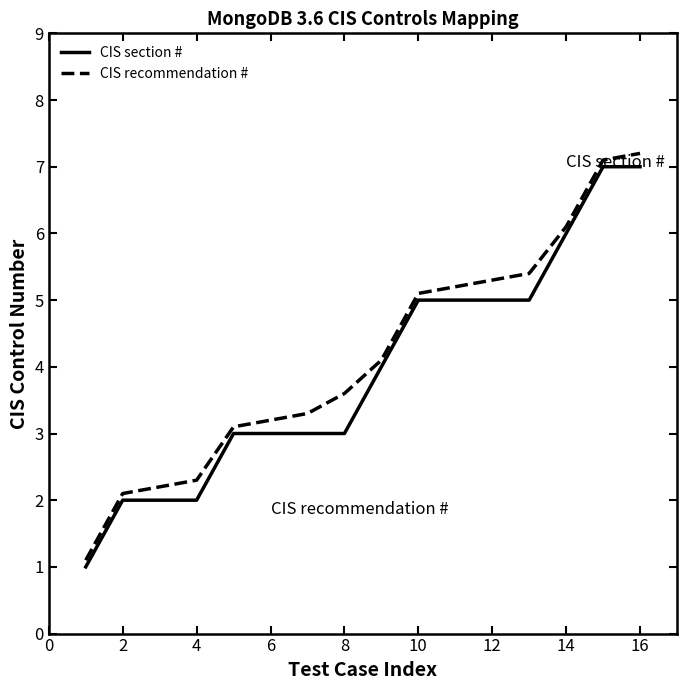

What is the difference between the maximum and minimum values in the CIS recommendation # series?

6.1